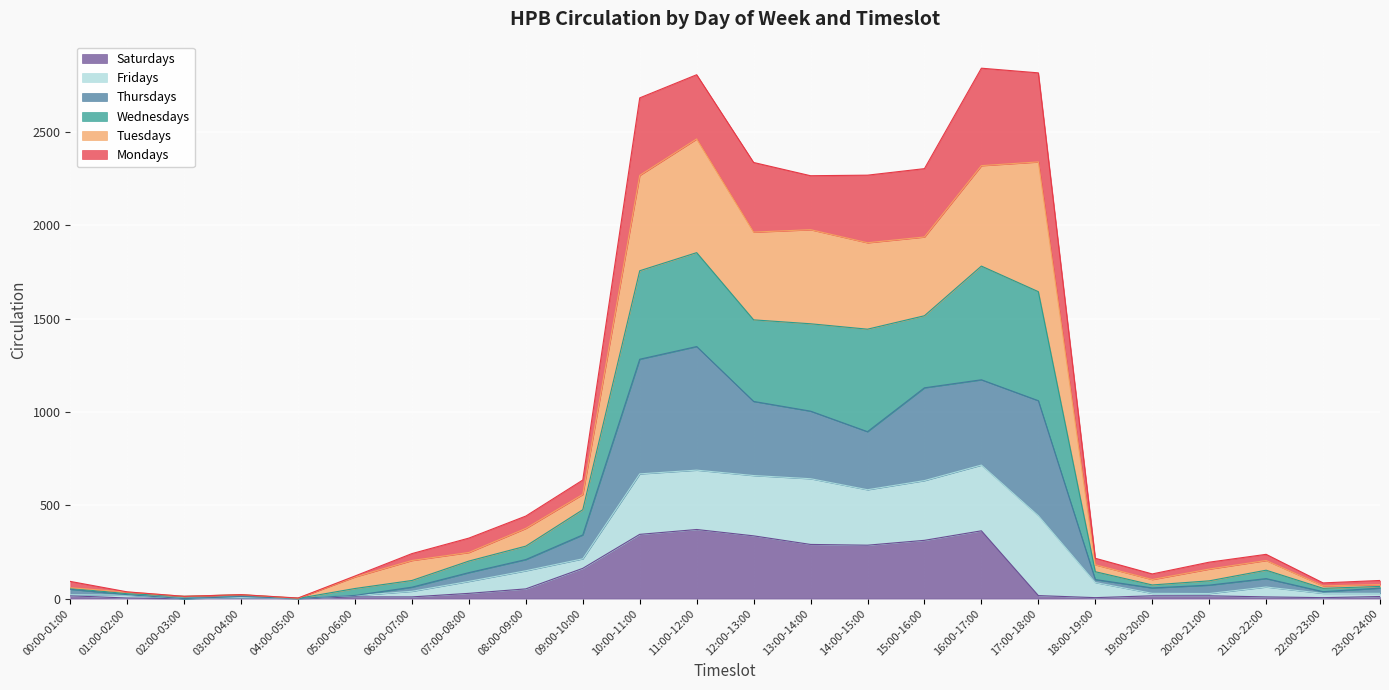

What is the total value across all series at 04:00-05:00?

3